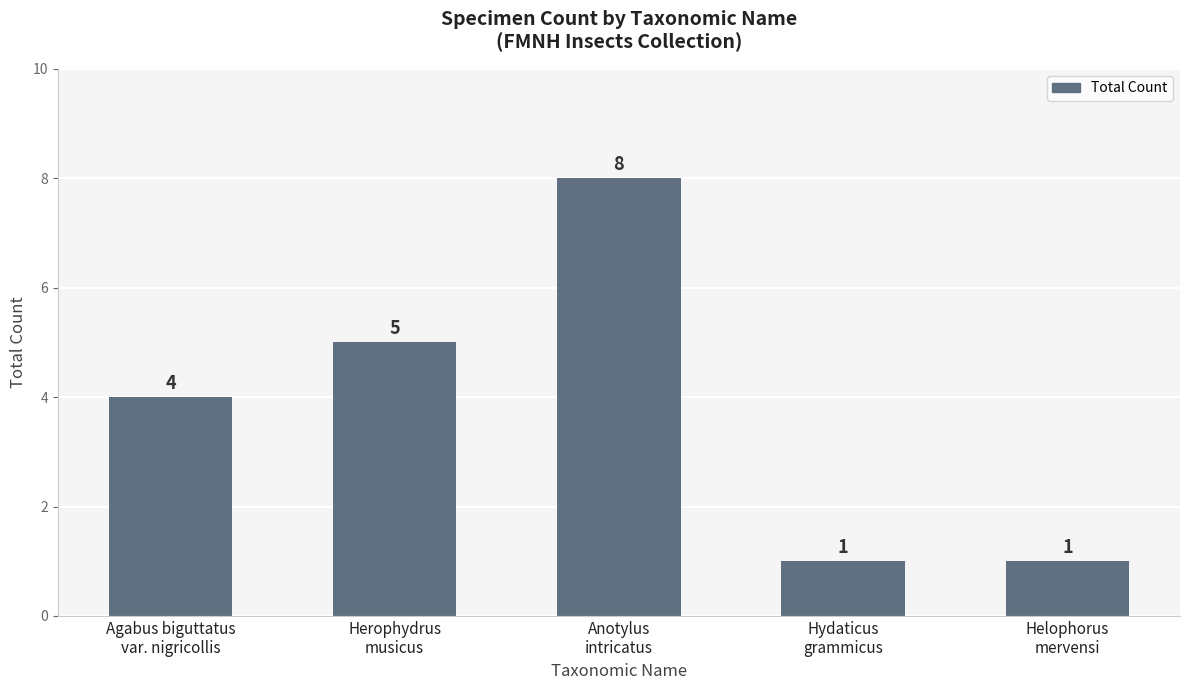

How many bars are there in total?

5